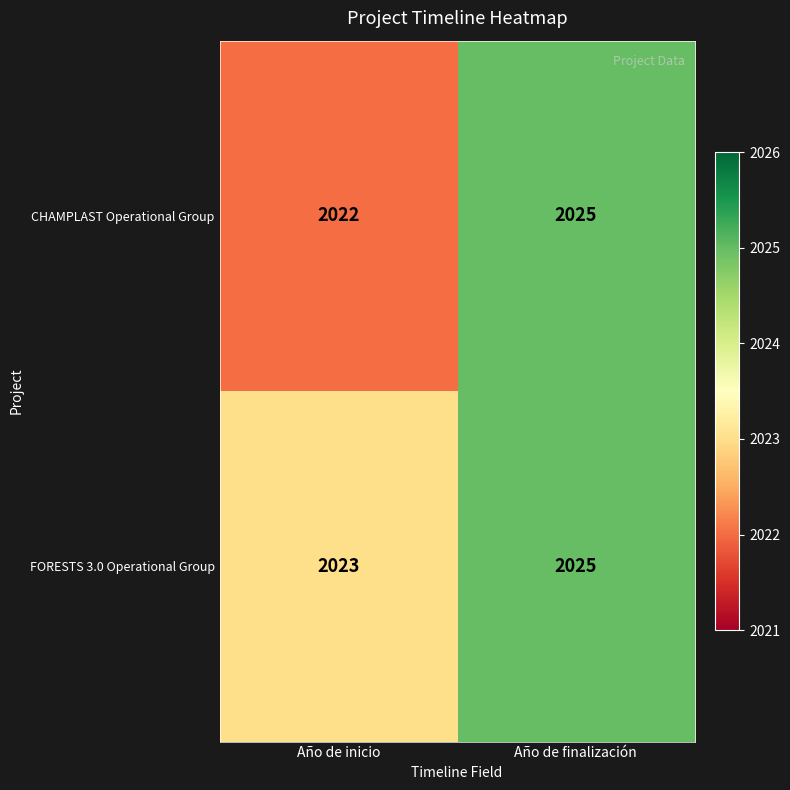

Count the number of categories in the chart.

2